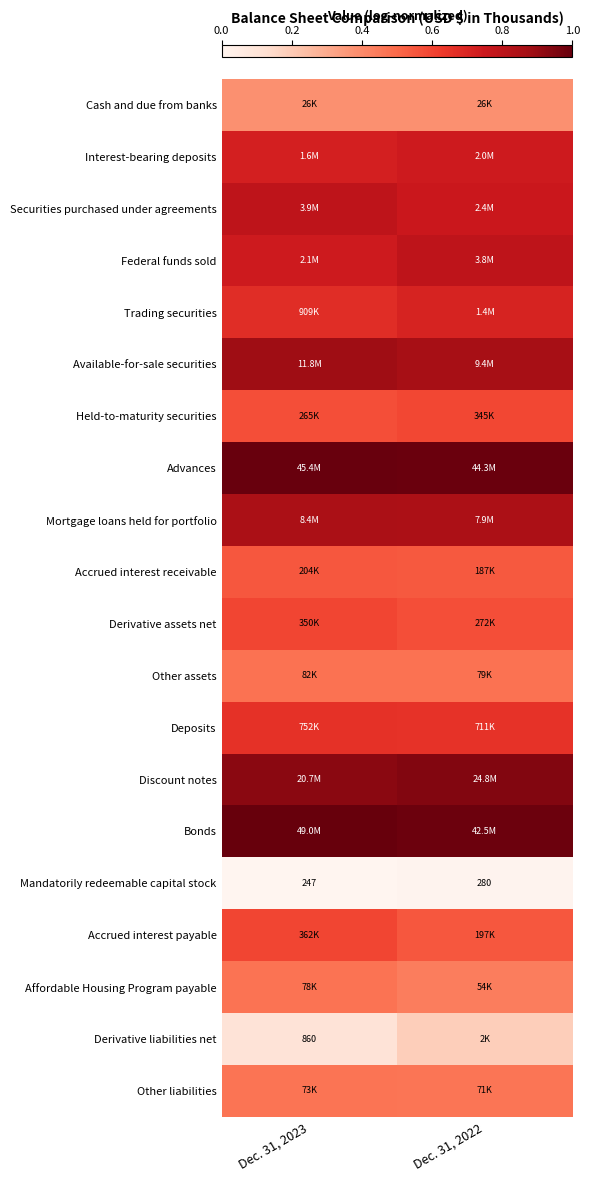

True or false: Derivative liabilities net has a value of 0.3 at Dec. 31, 2022.

False